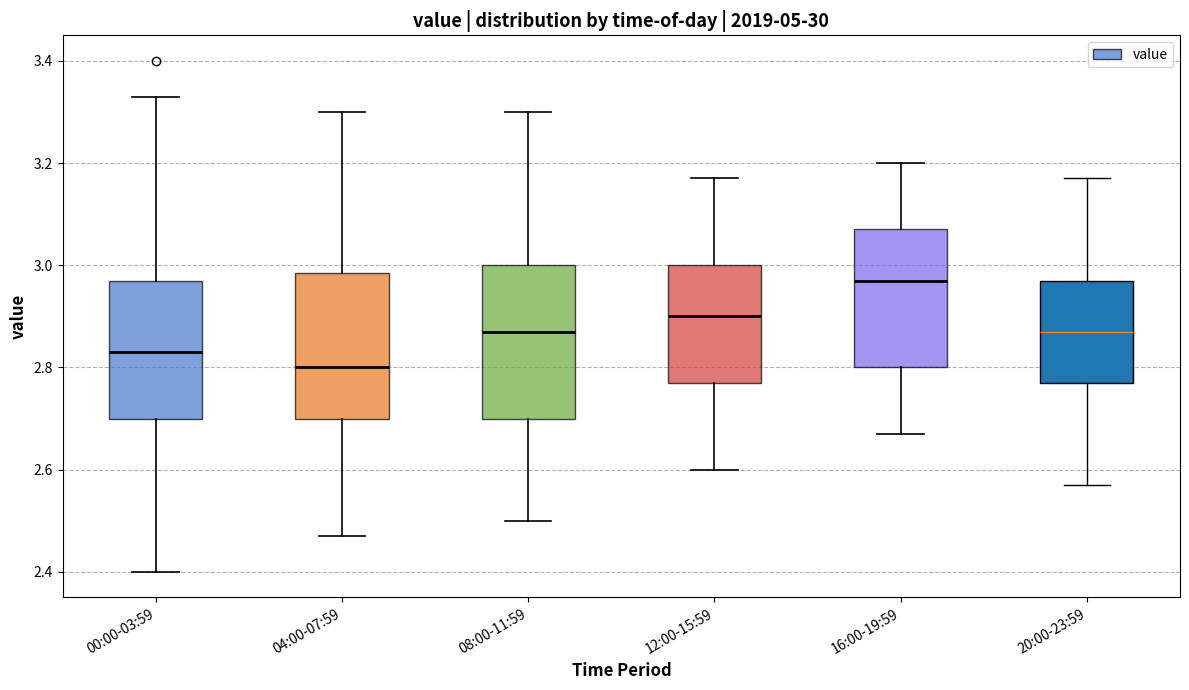

Which box's median line is the lowest?

04:00-07:59